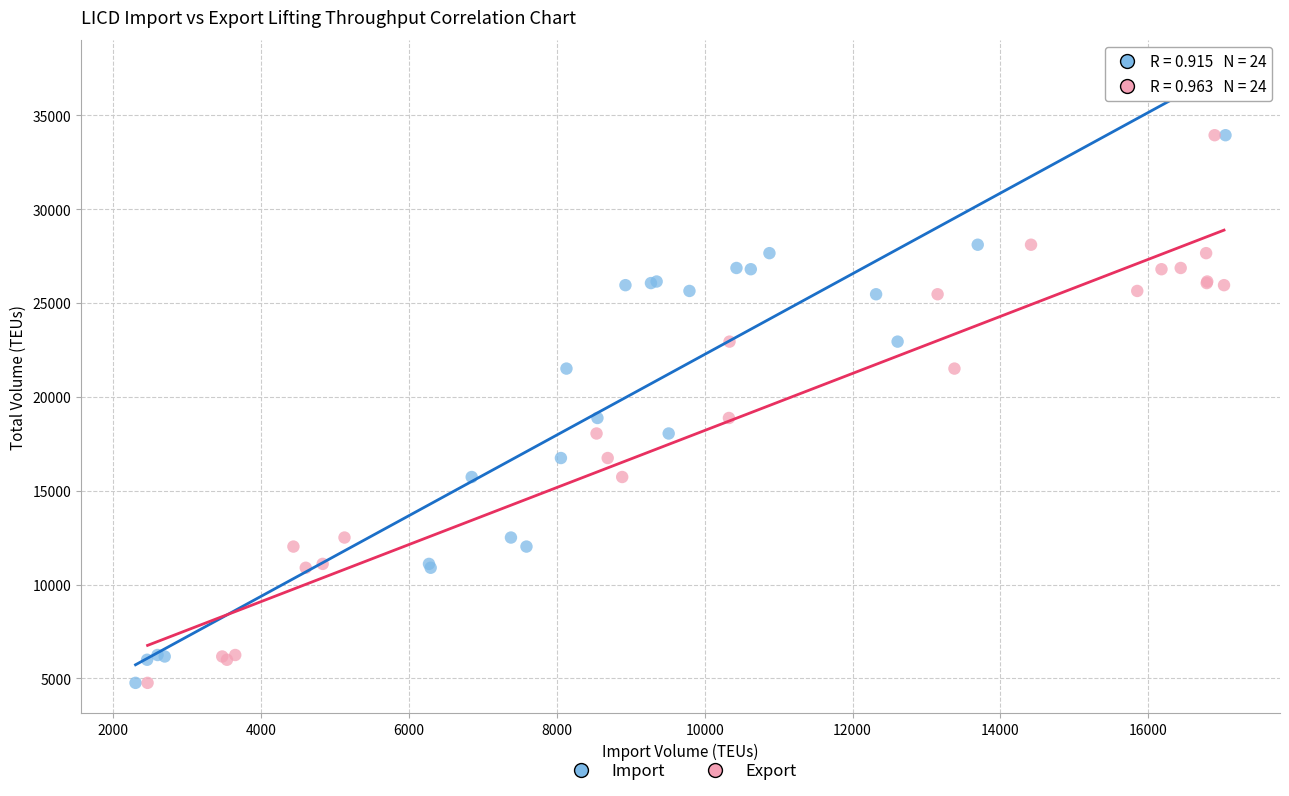

What are all the series names shown in the legend?

Import, Export